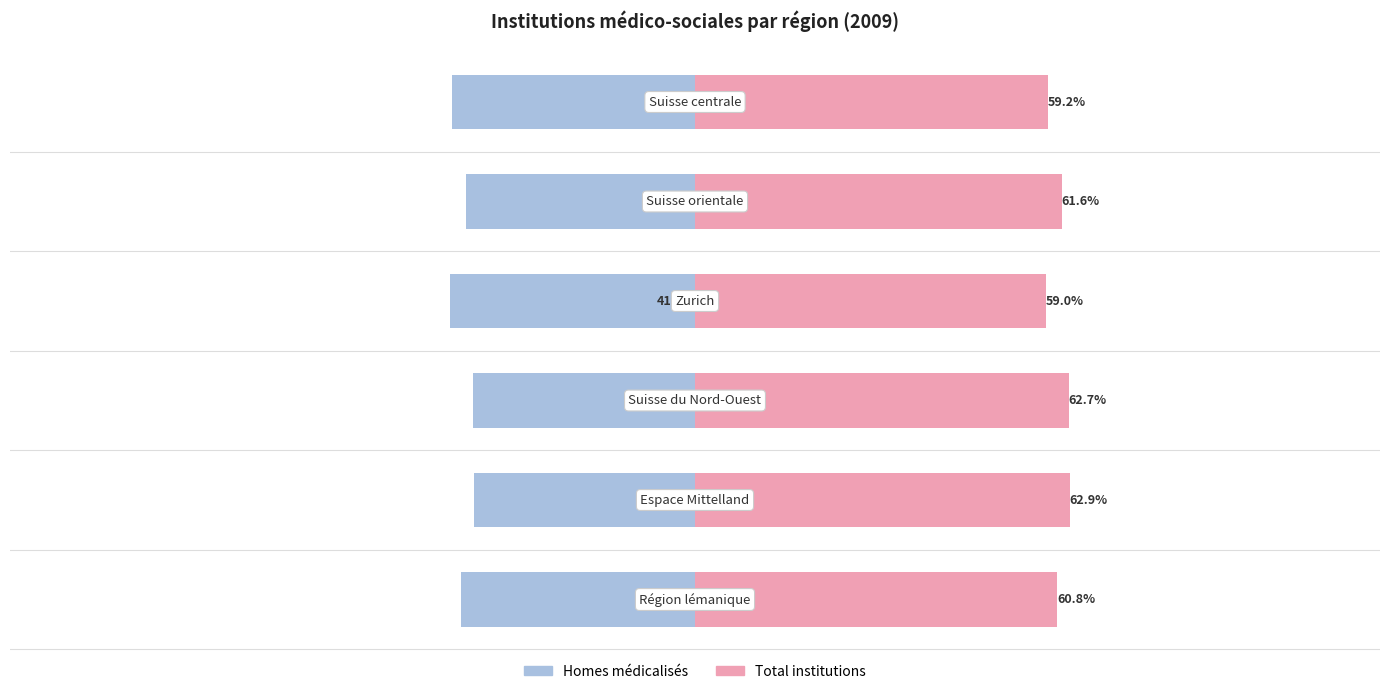

List the series in order of their peak value, highest first.

Total institutions, Homes médicalisés